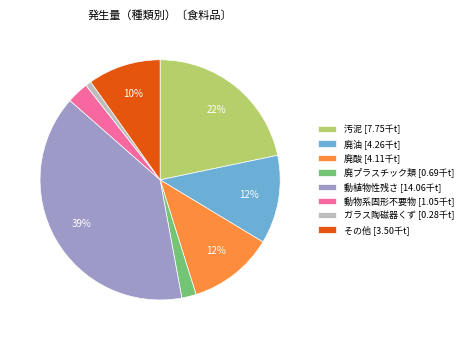

Do 動植物性残さ and ガラス陶磁器くず together represent more than half of the pie?

No